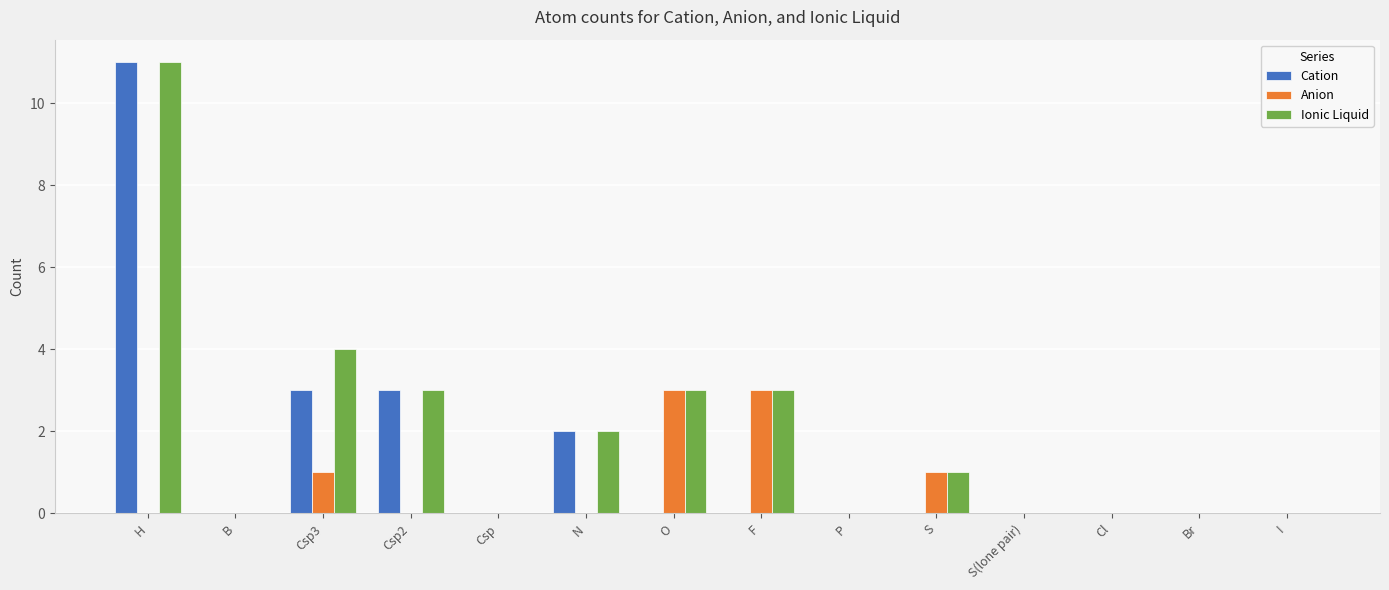

Reading right to left, what are all the values shown in this chart?

Cation: 0	0	0	0	0	0	0	0	2	0	3	3	0	11
Anion: 0	0	0	0	1	0	3	3	0	0	0	1	0	0
Ionic Liquid: 0	0	0	0	1	0	3	3	2	0	3	4	0	11